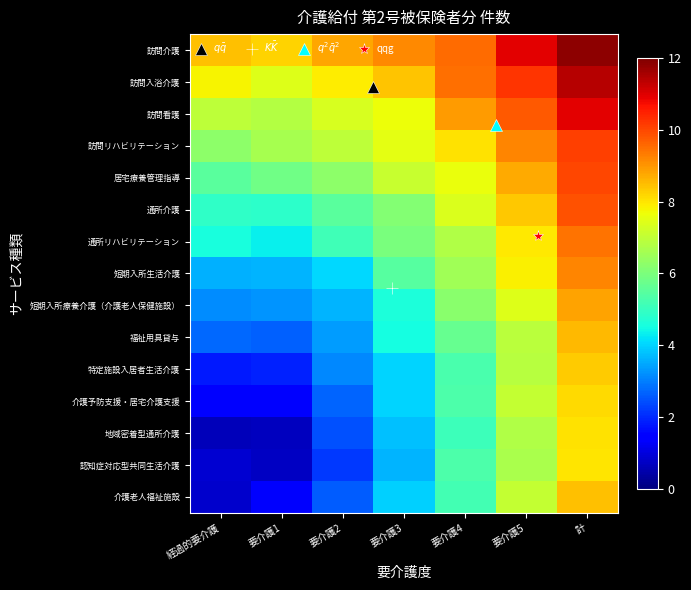

Between 要介護2 and 要介護1, which is larger?

要介護2